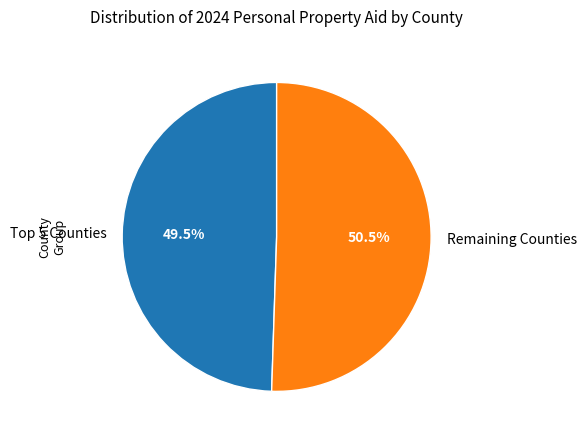

Is there any slice that represents more than half of the pie?

Yes